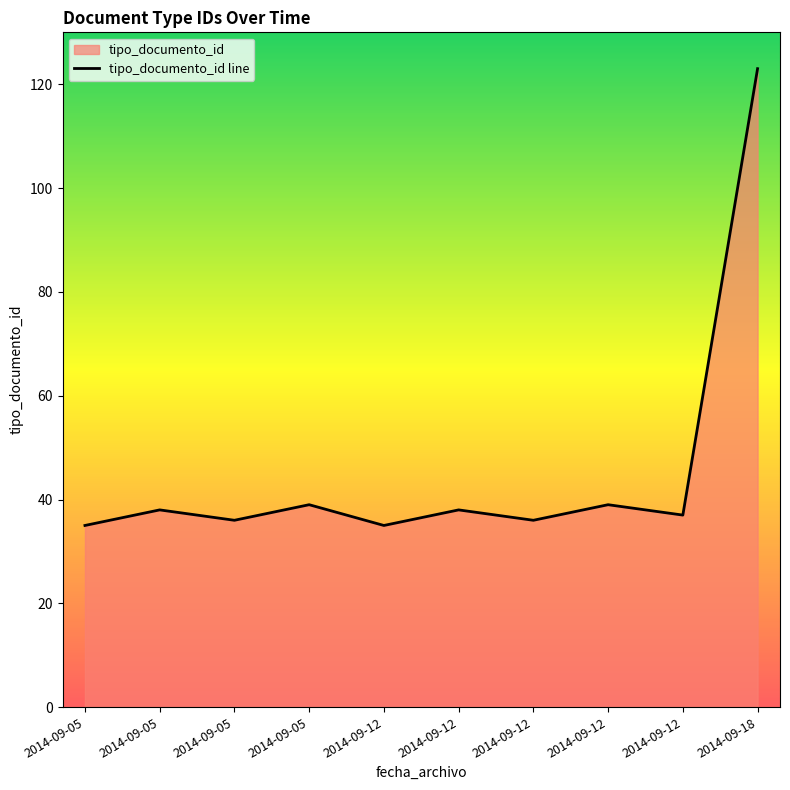

How many values are below 38?

5